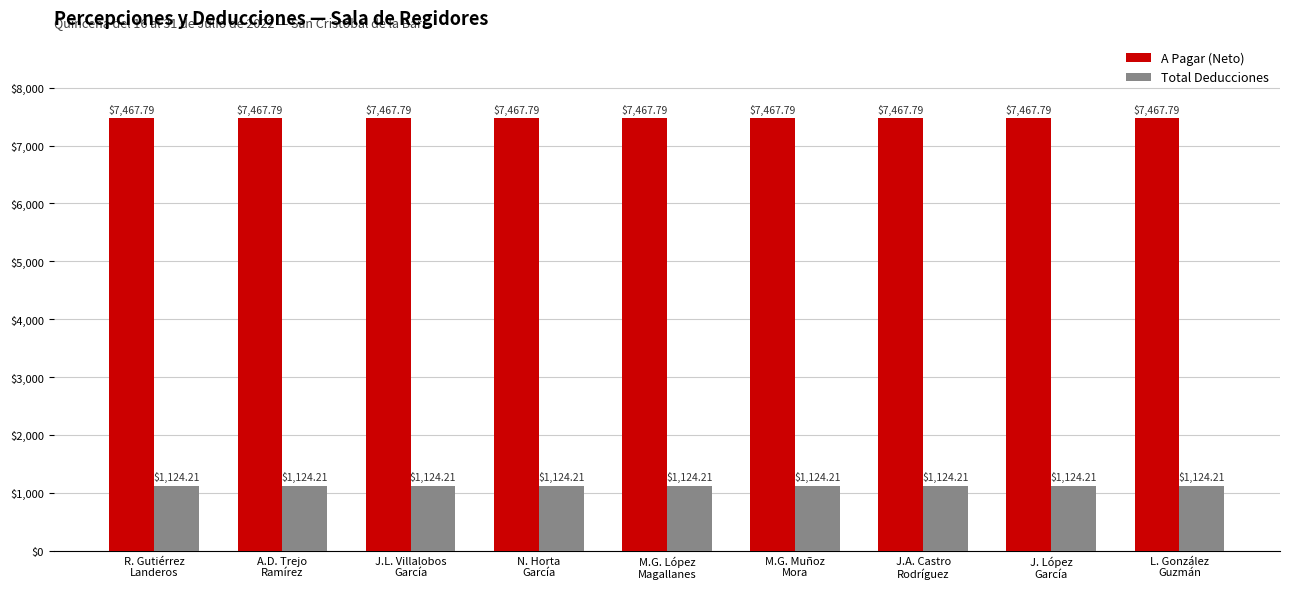

Count the number of categories in the chart.

9